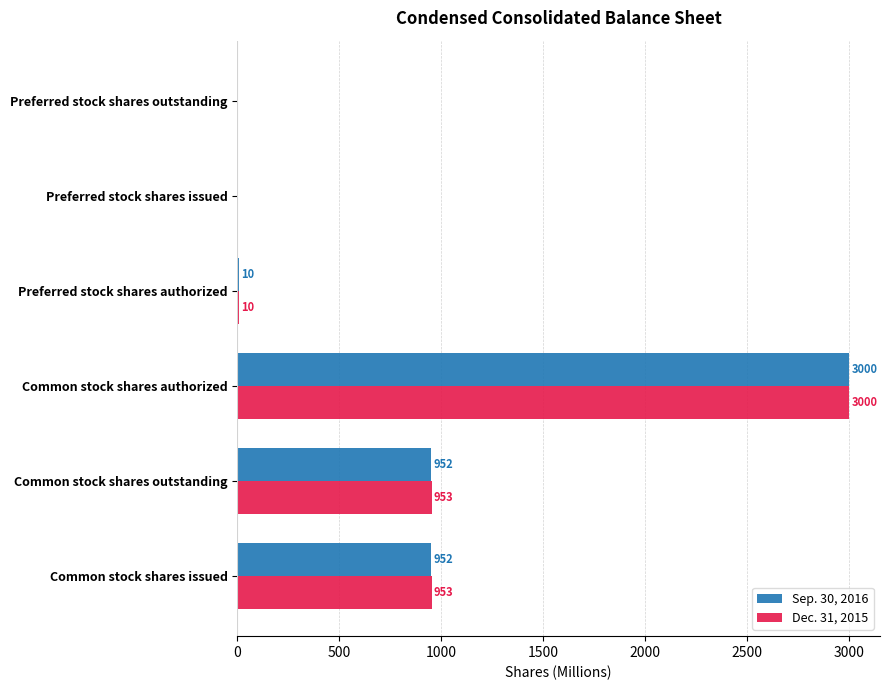

Which series has the largest total across all categories?

Dec. 31, 2015